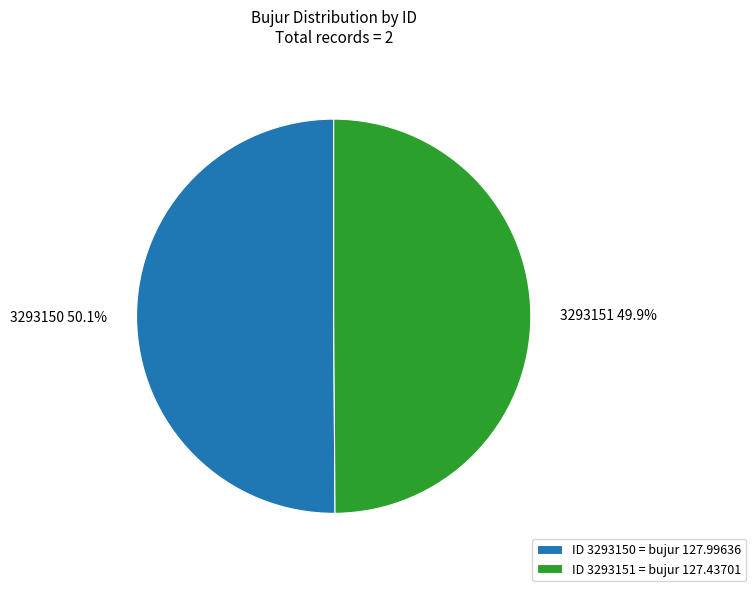

Count the number of slices in the pie.

2